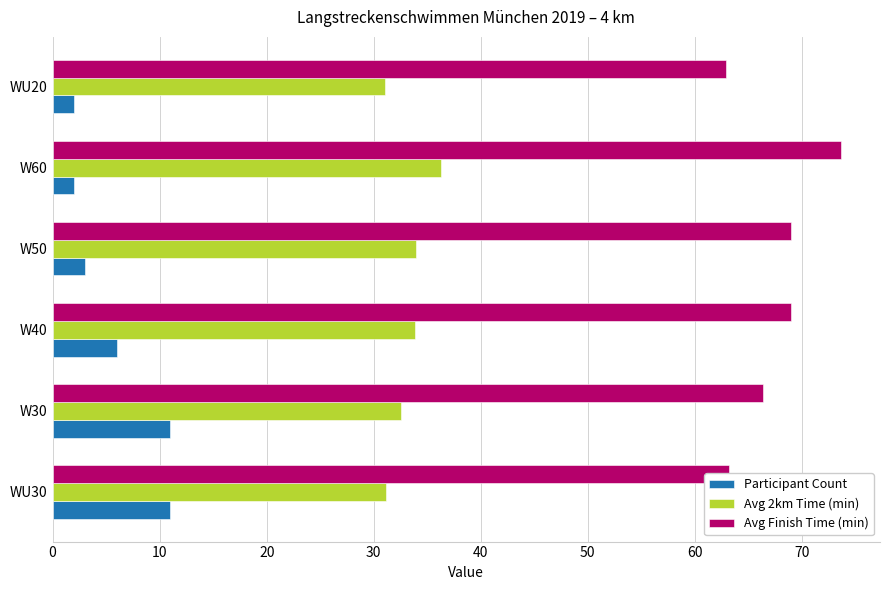

What is the spread (max minus min) of values at W30?

55.4